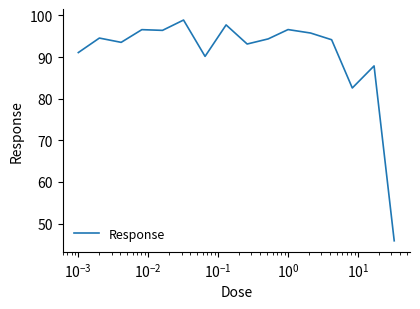

What is the difference between the maximum and minimum values?

53.0